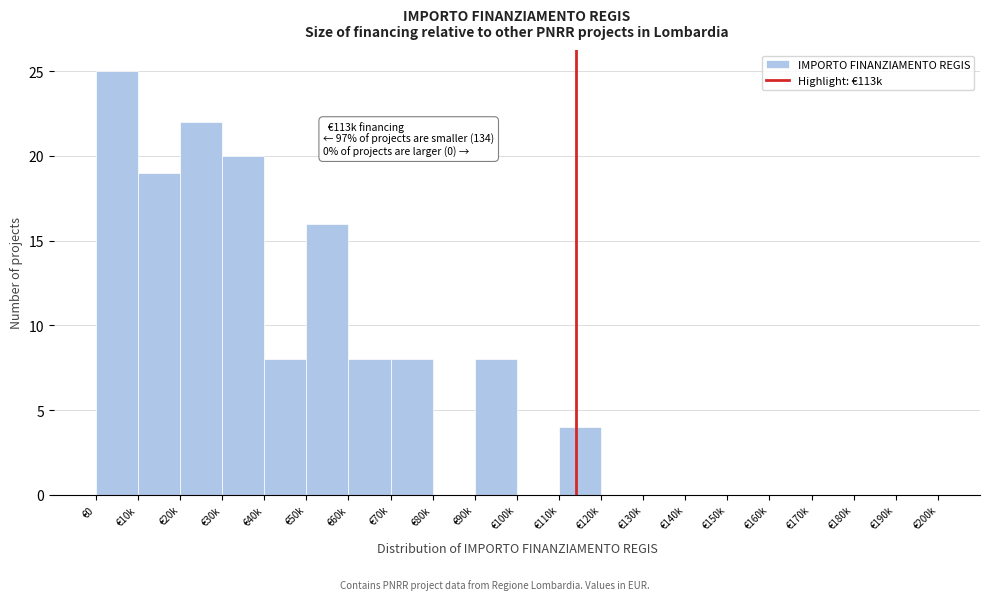

Reading right to left, transcribe all the data shown in this chart.

€190k=0	€180k=0	€170k=0	€160k=0	€150k=0	€140k=0	€130k=0	€120k=0	€110k=4	€100k=0	€90k=8	€80k=0	€70k=8	€60k=8	€50k=16	€40k=8	€30k=20	€20k=22	€10k=19	€0=25